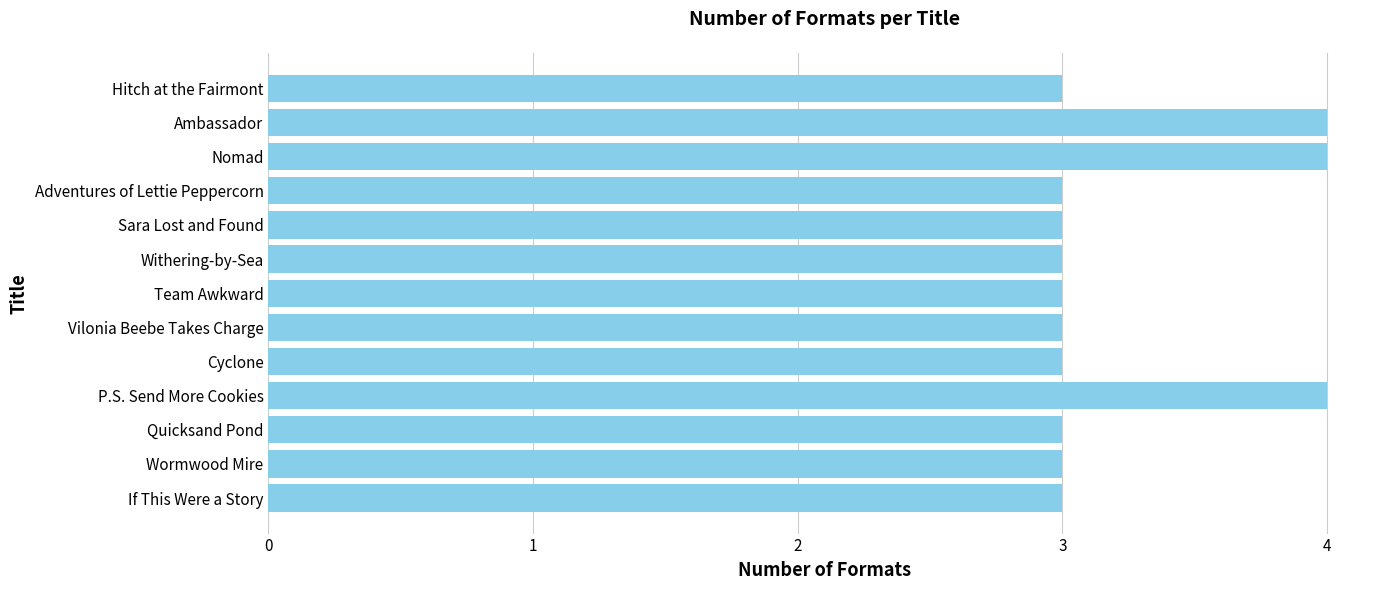

Reading top to bottom, extract all data points from this chart.

Hitch at the Fairmont=3	Ambassador=4	Nomad=4	Adventures of Lettie Peppercorn=3	Sara Lost and Found=3	Withering-by-Sea=3	Team Awkward=3	Vilonia Beebe Takes Charge=3	Cyclone=3	P.S. Send More Cookies=4	Quicksand Pond=3	Wormwood Mire=3	If This Were a Story=3